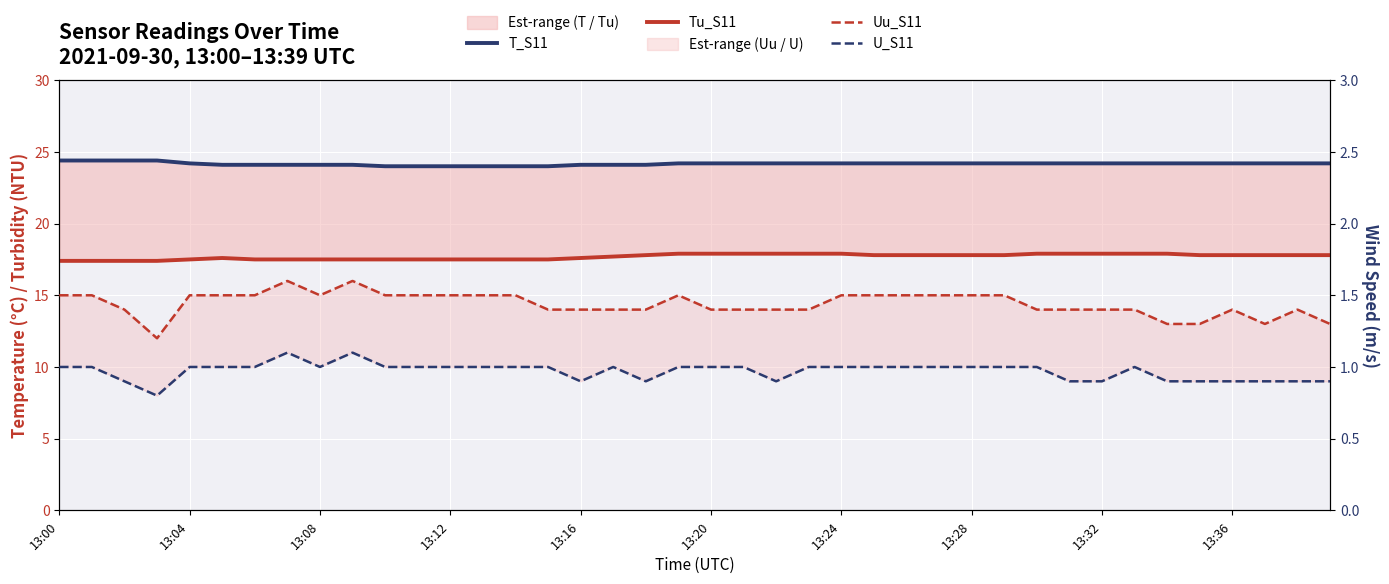

How many lines are shown in the chart?

4